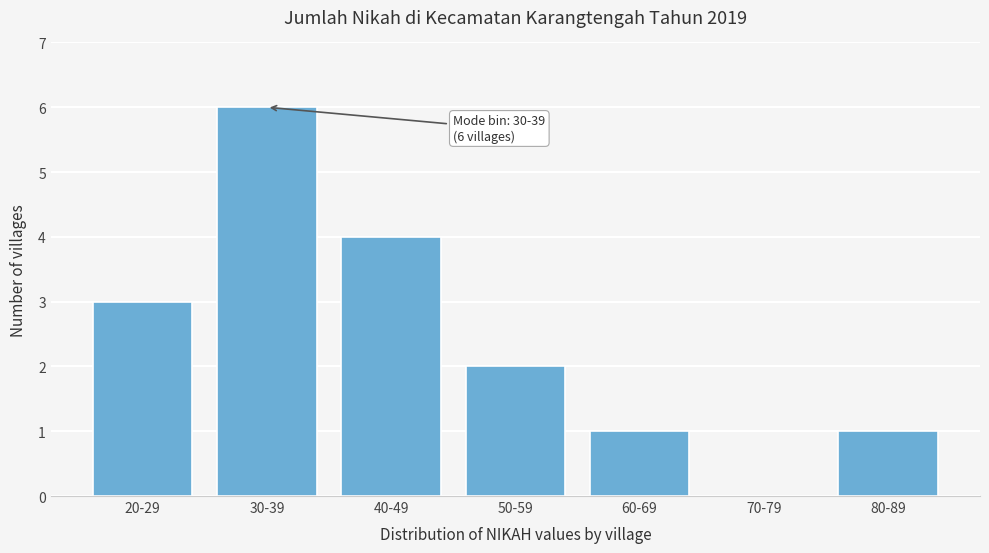

Reading right to left, extract all data points from this chart.

80-89=1	70-79=0	60-69=1	50-59=2	40-49=4	30-39=6	20-29=3